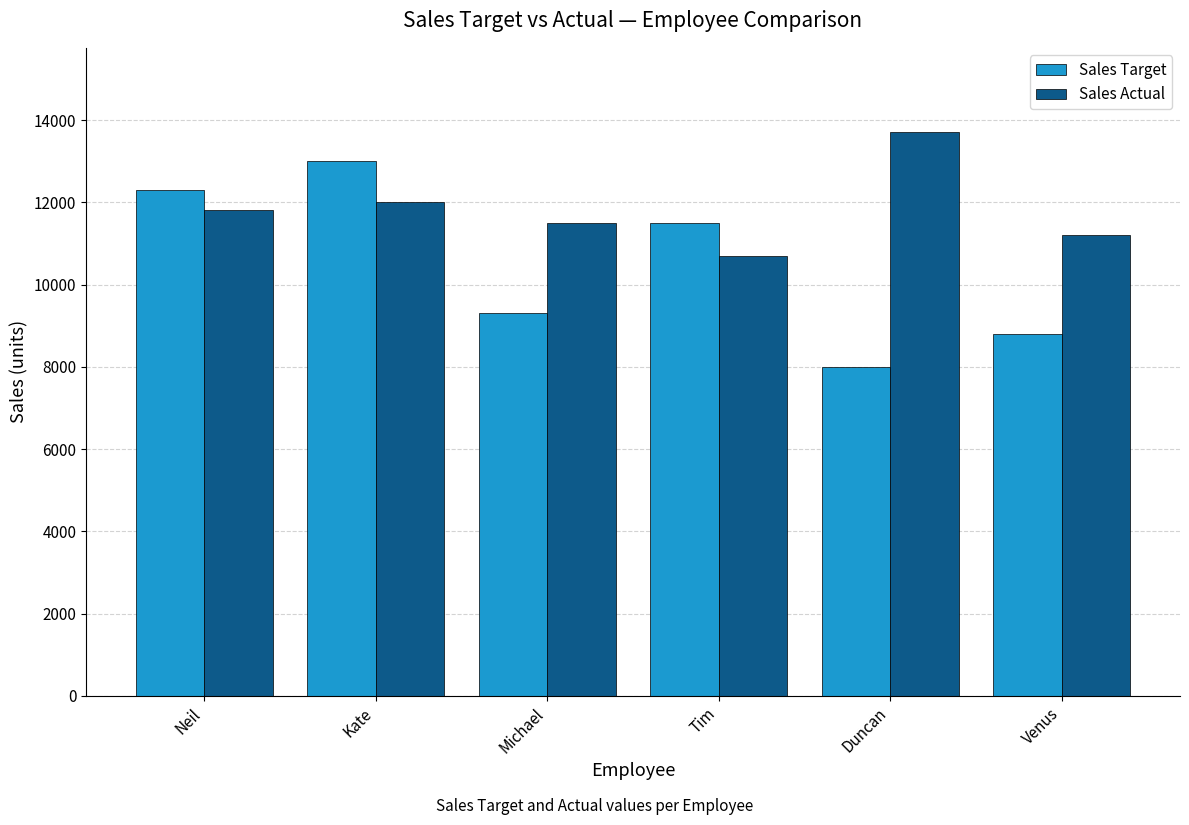

What is the difference between the highest and lowest values at Neil?

500